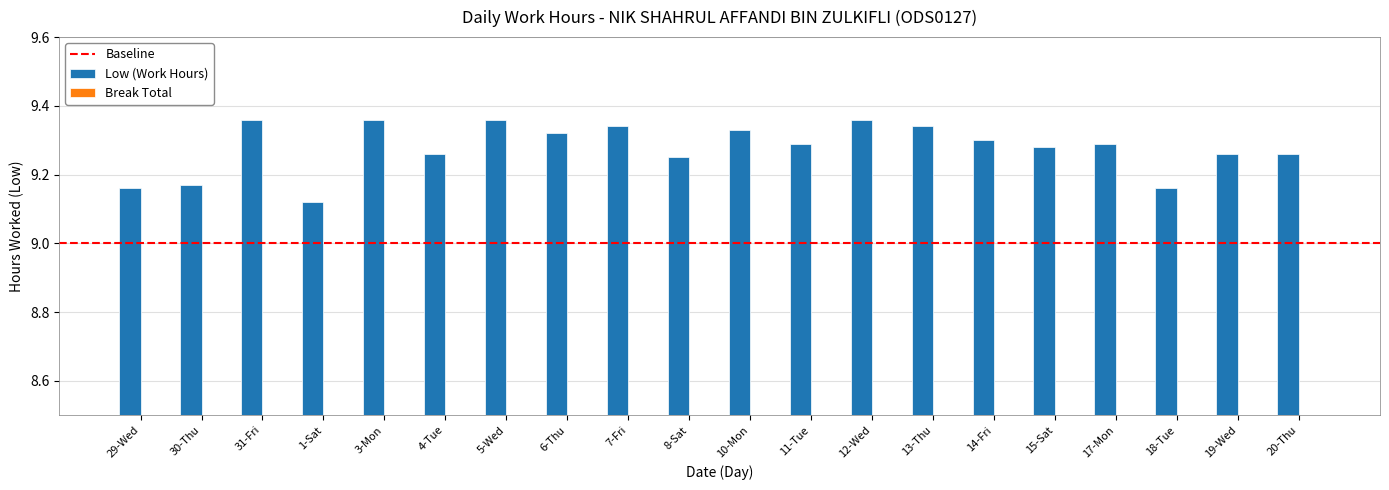

Which label corresponds to the smallest value in the chart?

1-Sat